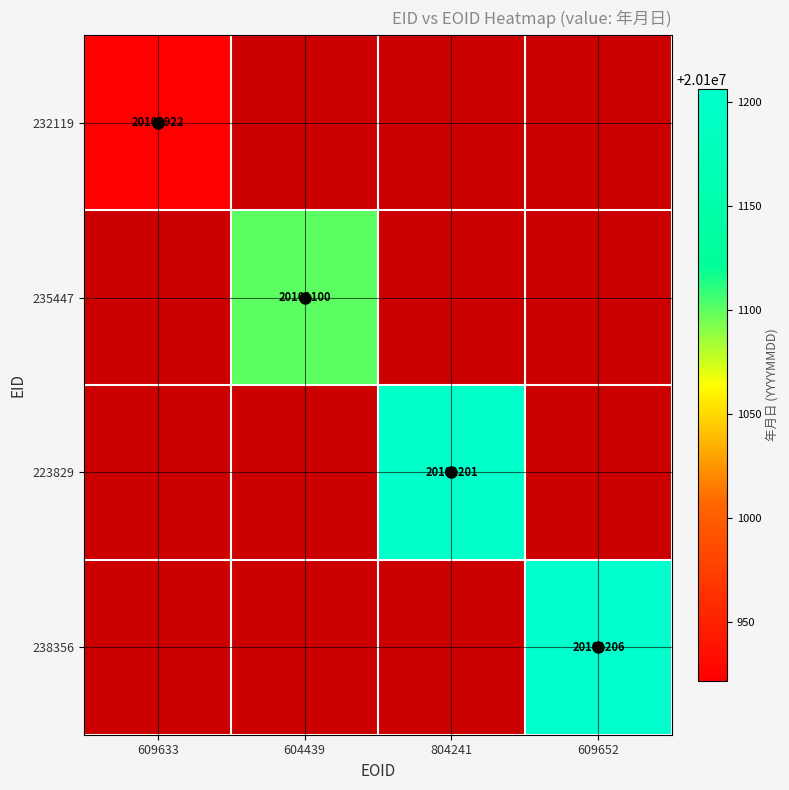

At how many categories does at least one series exceed 20101191?

2